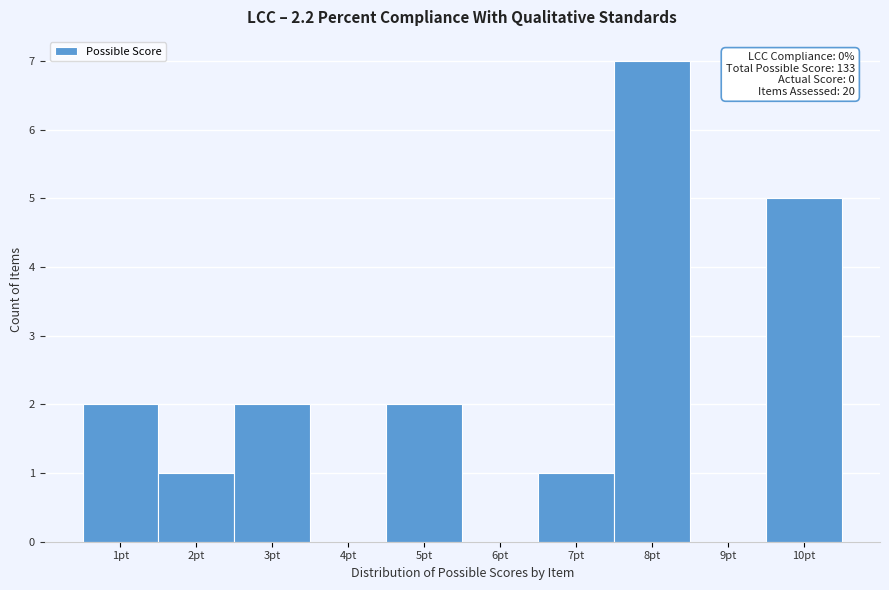

Reading left to right, transcribe all the data shown in this chart.

1pt=2	2pt=1	3pt=2	4pt=0	5pt=2	6pt=0	7pt=1	8pt=7	9pt=0	10pt=5